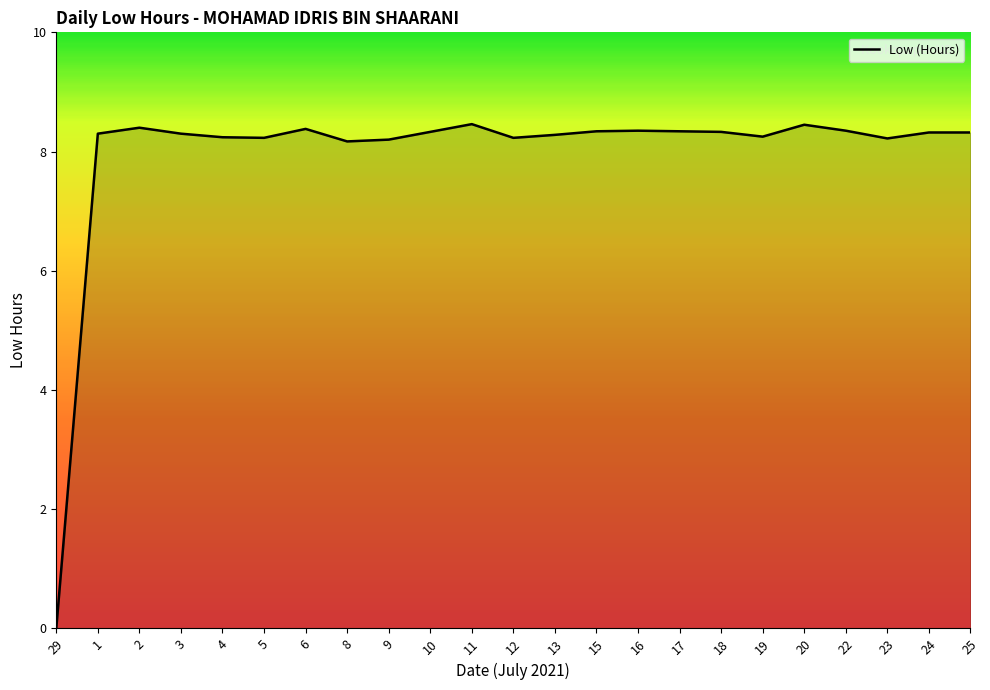

Is it true that the value at 17 is 8.3?

True